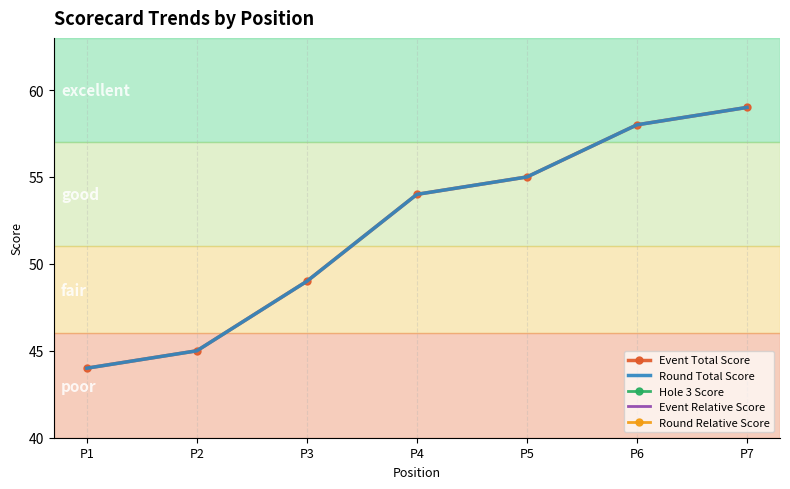

True or false: Round Total Score and Event Relative Score cross at least once.

False